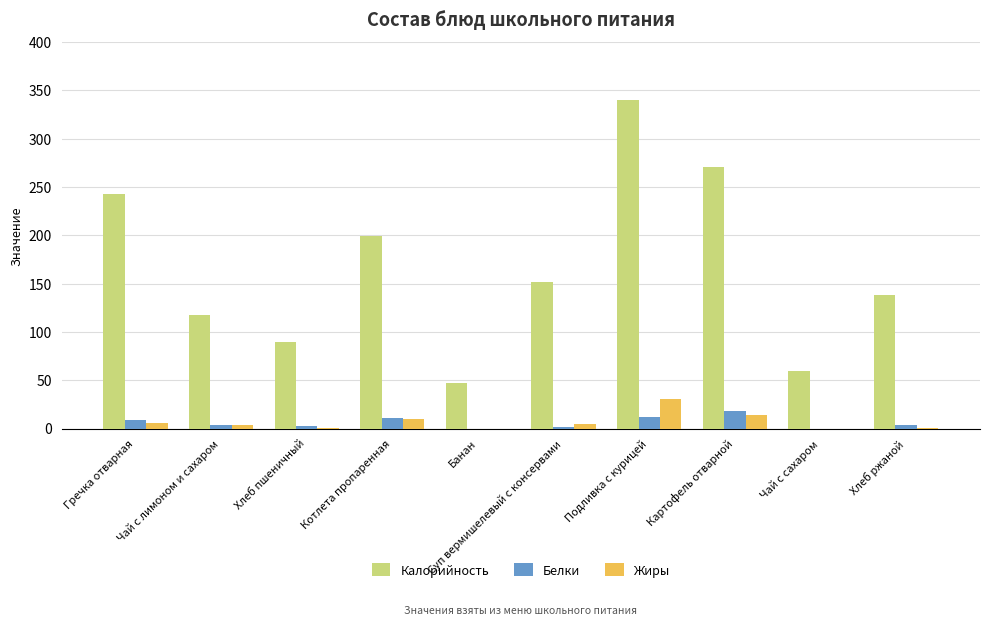

Which series changed the most between Хлеб пшеничный and Банан?

Калорийность